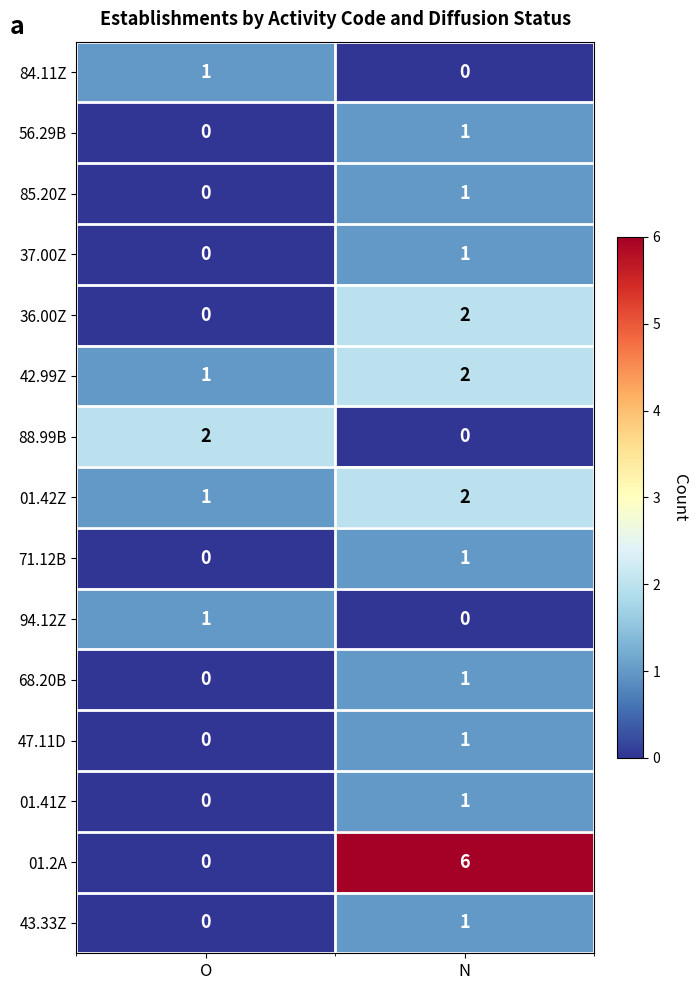

Reading left to right, what are all the values shown in this chart?

84.11Z: O=1	N=0
56.29B: O=0	N=1
85.20Z: O=0	N=1
37.00Z: O=0	N=1
36.00Z: O=0	N=2
42.99Z: O=1	N=2
88.99B: O=2	N=0
01.42Z: O=1	N=2
71.12B: O=0	N=1
94.12Z: O=1	N=0
68.20B: O=0	N=1
47.11D: O=0	N=1
01.41Z: O=0	N=1
01.2A: O=0	N=6
43.33Z: O=0	N=1